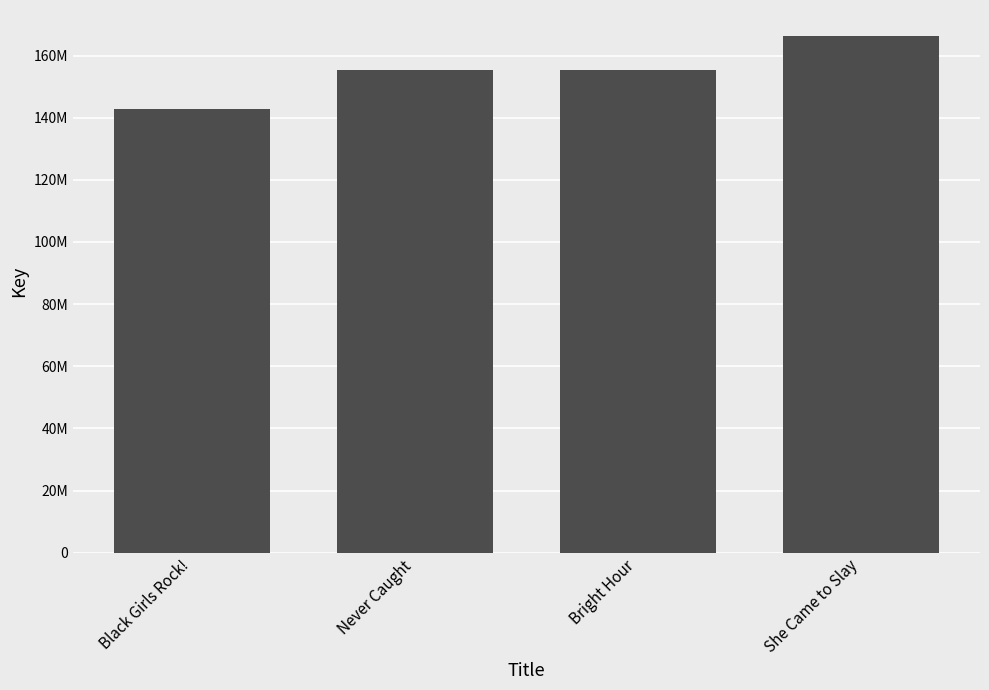

Does the chart contain any negative values?

No